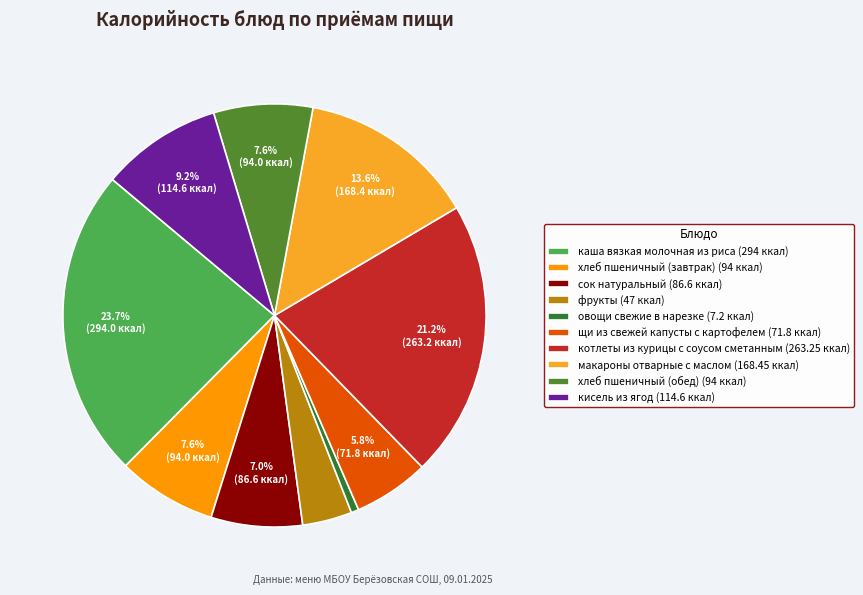

To the nearest percent, what is the difference between the хлеб пшеничный (завтрак) and котлеты из курицы с соусом сметанным slice percentages?

14%